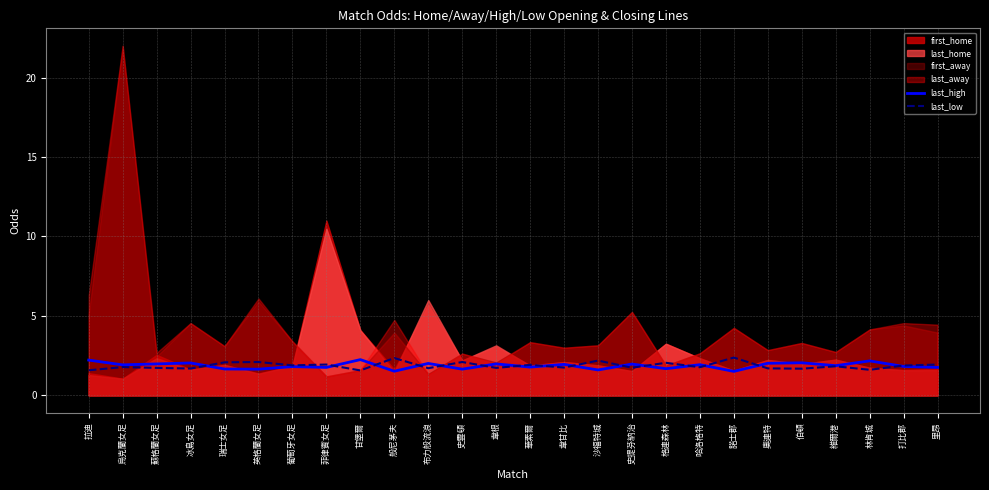

Reading right to left, extract all data points from this chart.

last_high: 里昂=1.8	打比郡=1.8	林肯城=2.2	維爾港=1.9	伯頓=2.0	奧連特=2.0	諾士郡=1.5	哈洛格特=1.9	格連森林=1.7	史提芬納治=2.0	沙福特城=1.6	韋甘比=1.9	華素爾=1.8	韋根=2.0	史雲頓=1.6	布力般流浪=2.0	般尼茅夫=1.5	甘堡爾=2.2	菲律賓女足=1.8	葡萄牙女足=1.8	英格蘭女足=1.6	瑞士女足=1.7	冰島女足=2.0	蘇格蘭女足=2.0	烏克蘭女足=1.9	拉迪=2.2
last_low: 里昂=1.9	打比郡=1.9	林肯城=1.6	維爾港=1.8	伯頓=1.7	奧連特=1.7	諾士郡=2.4	哈洛格特=1.8	格連森林=2.0	史提芬納治=1.7	沙福特城=2.2	韋甘比=1.8	華素爾=1.9	韋根=1.7	史雲頓=2.1	布力般流浪=1.7	般尼茅夫=2.4	甘堡爾=1.6	菲律賓女足=1.9	葡萄牙女足=1.9	英格蘭女足=2.1	瑞士女足=2.1	冰島女足=1.7	蘇格蘭女足=1.7	烏克蘭女足=1.8	拉迪=1.6